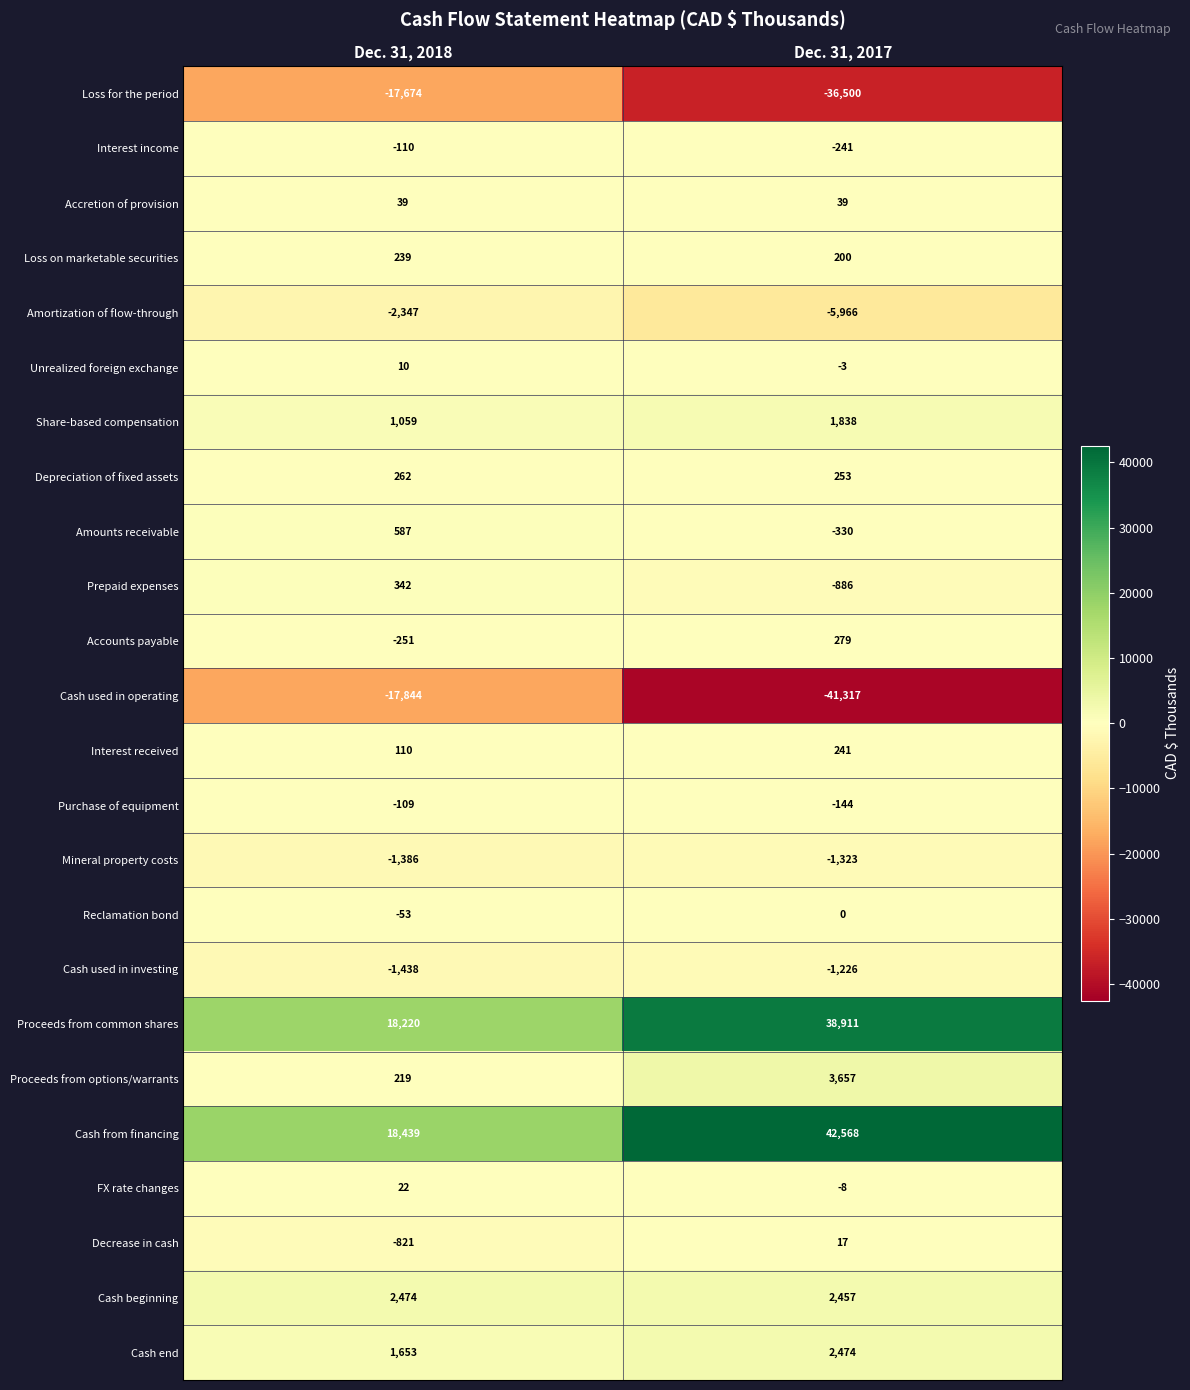

What is the difference between the Decrease in cash values at Dec. 31, 2018 and Dec. 31, 2017?

838